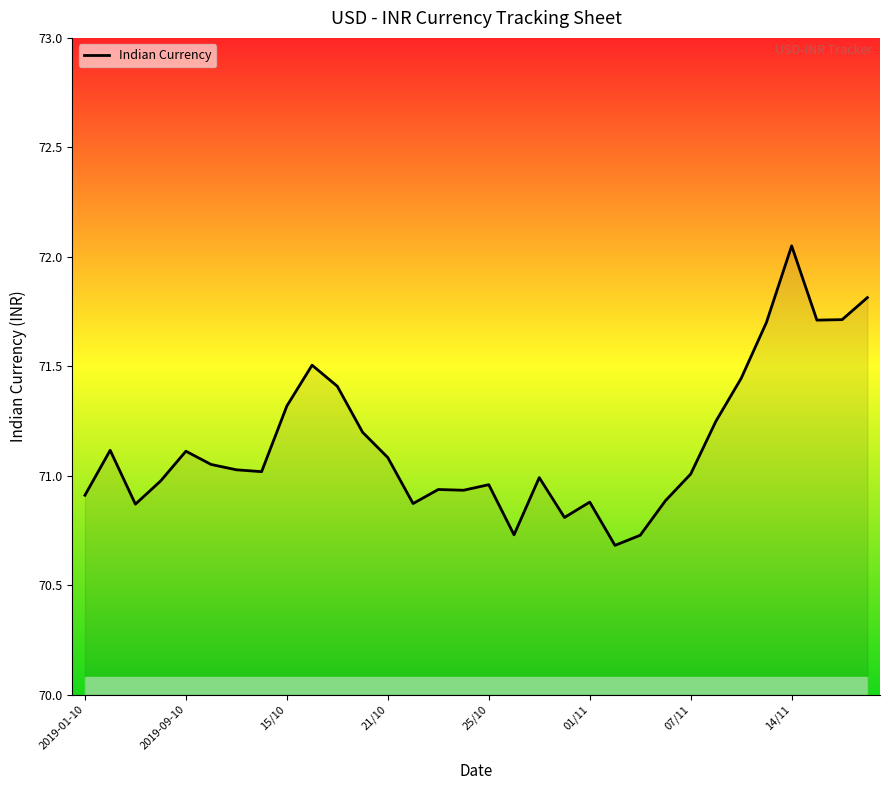

What is the difference between the maximum and minimum values?

1.4